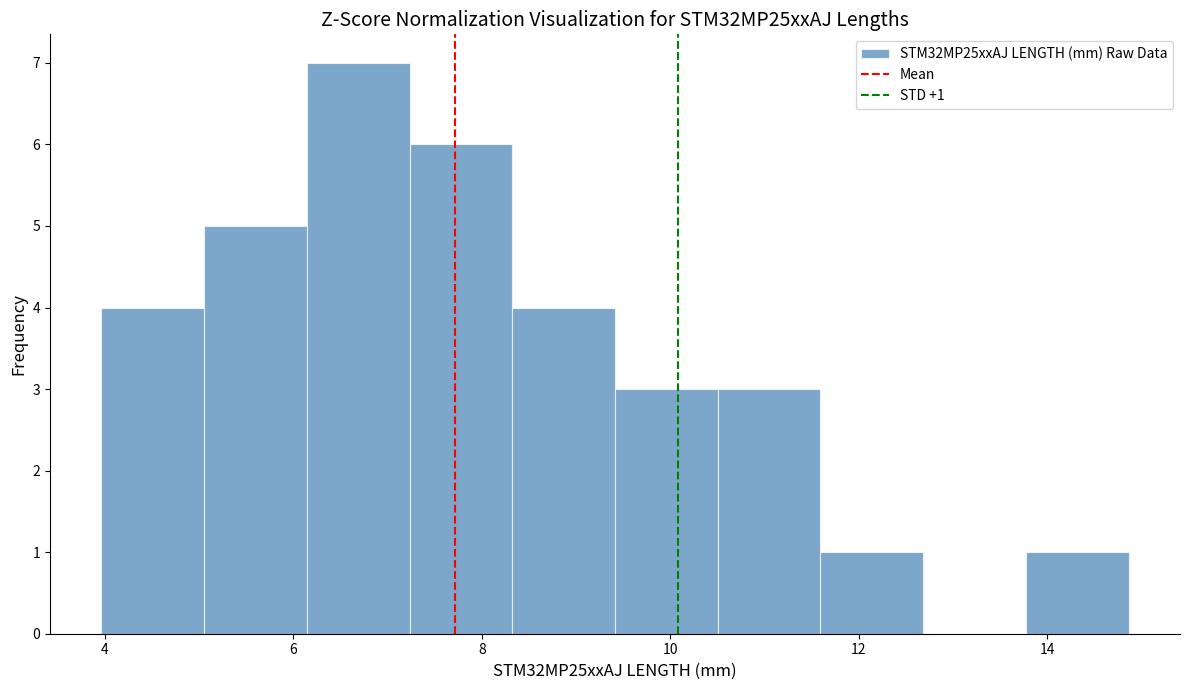

Which range on the x-axis has the tallest bar?

6.2 to 7.2